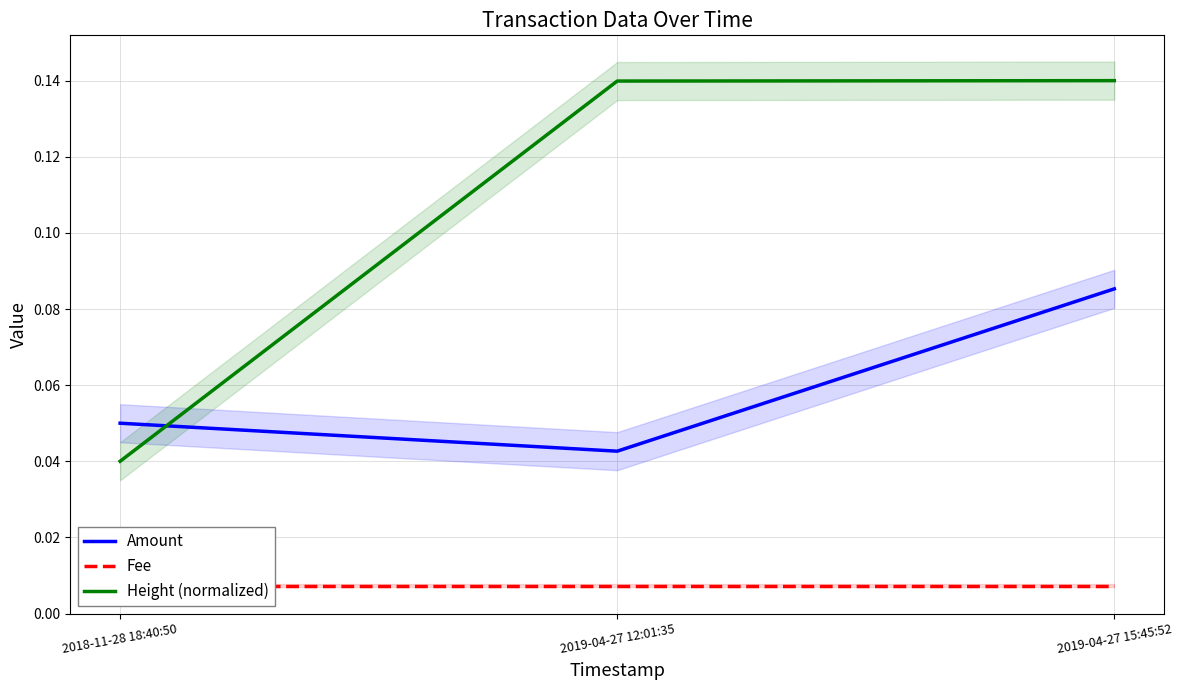

Reading left to right, transcribe all the data shown in this chart.

Amount: 0.1	0.0	0.1
Fee: 0.0	0.0	0.0
Height (normalized): 0.0	0.1	0.1